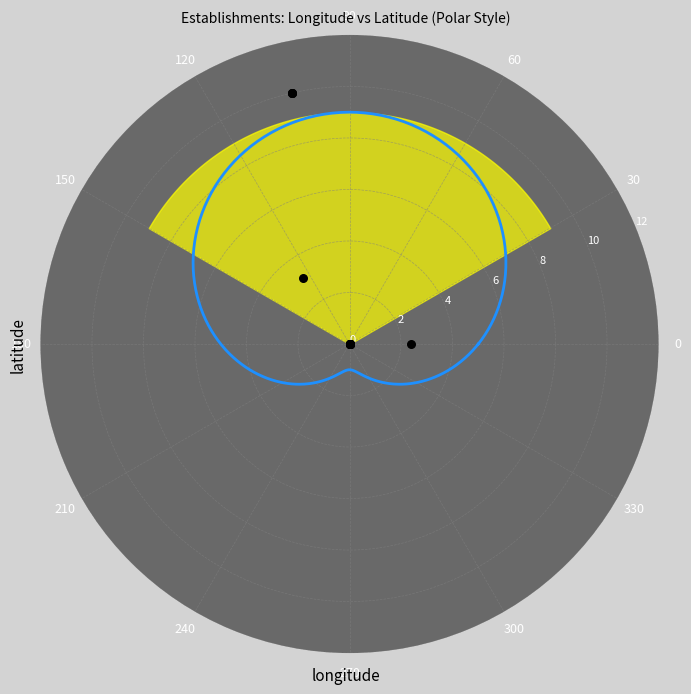

What Y value in the scatter plot is closest to 4?

3.1